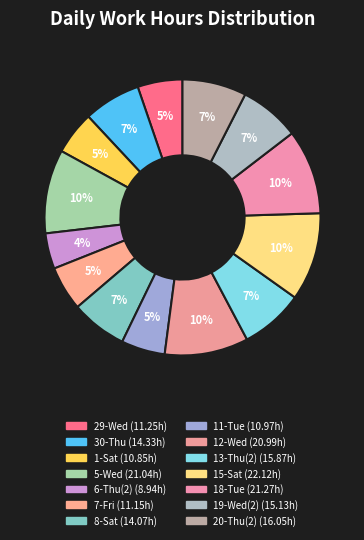

How many segments does this pie chart have?

14